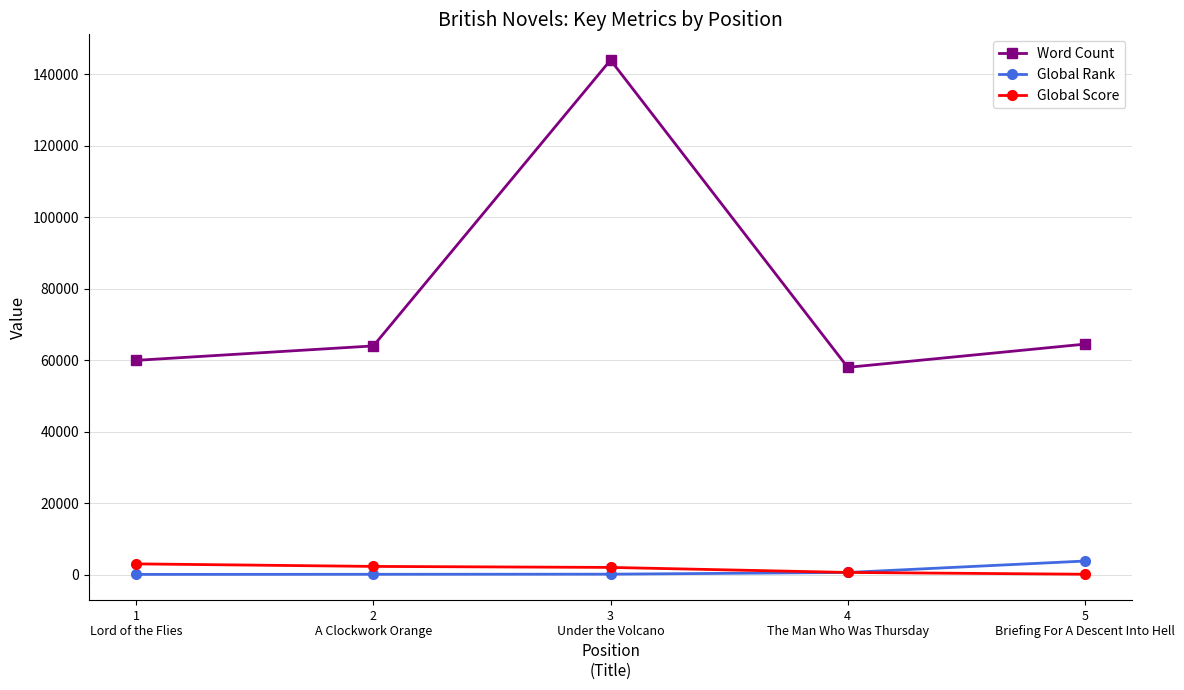

What is the greatest value displayed?

144000